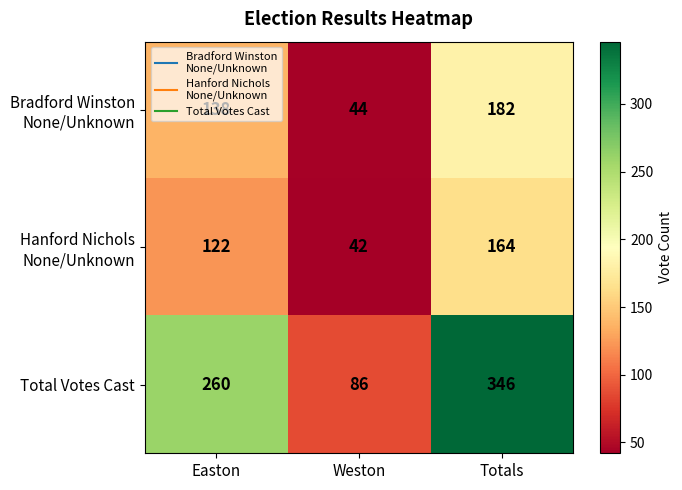

What is the average value of the Total Votes Cast series?

231